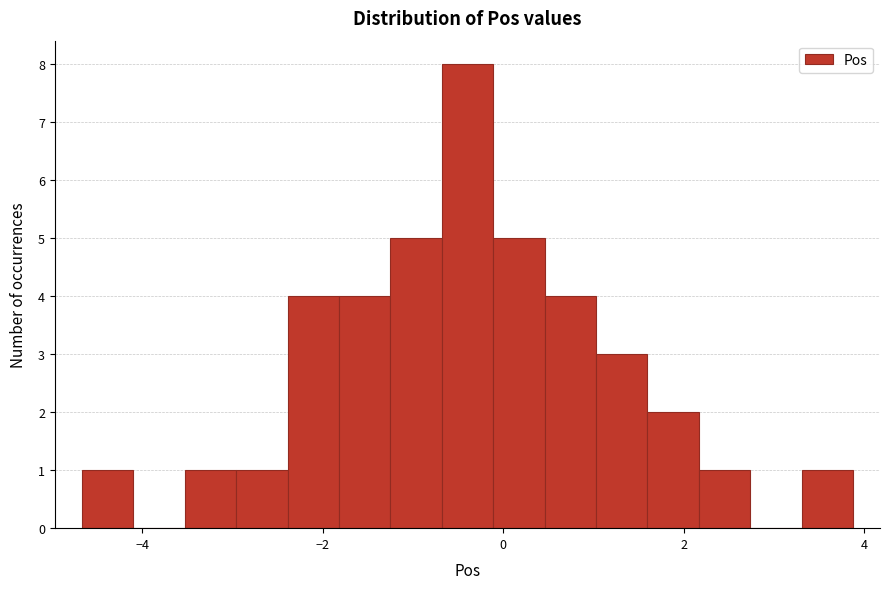

Read against the x-axis, roughly where is the centre of the tallest bar?

-0.4